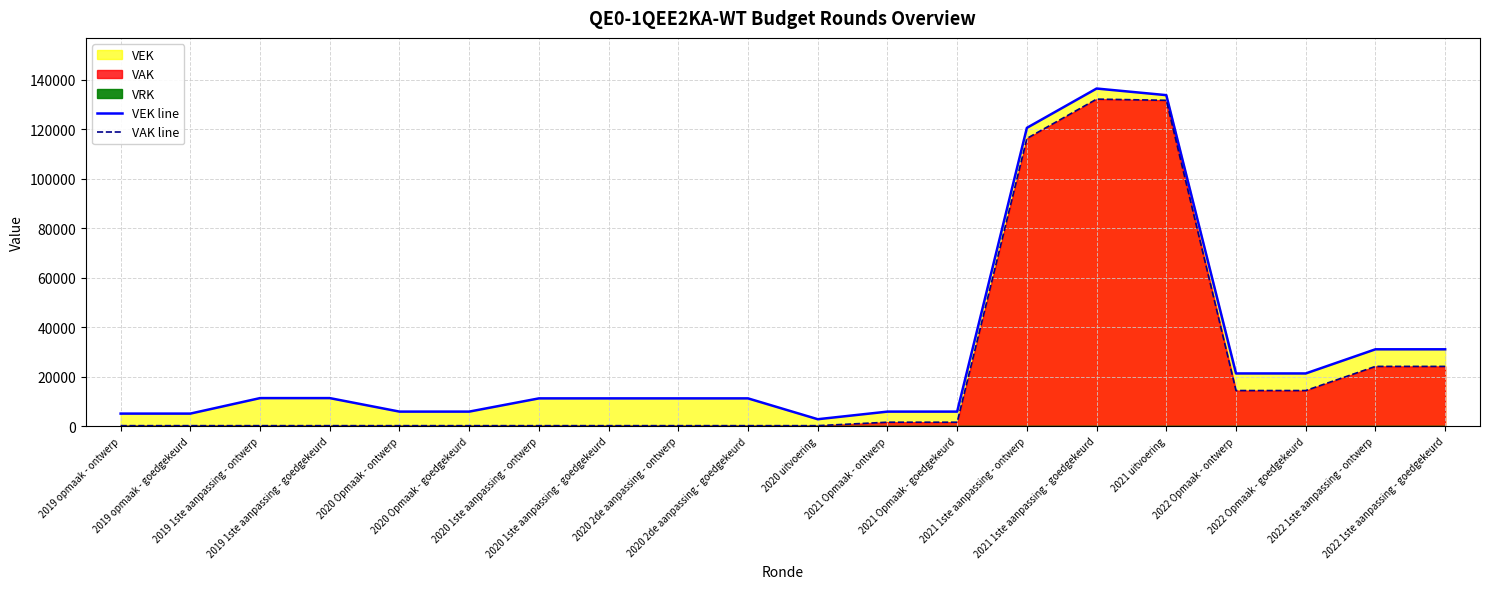

True or false: VAK line and VEK line cross at least once.

False